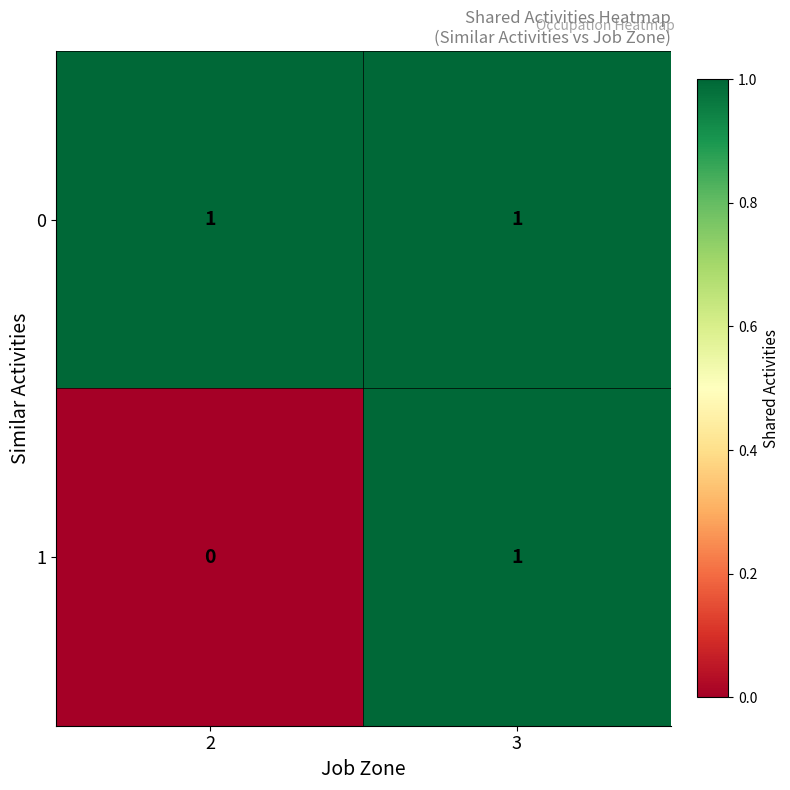

Count the number of categories in the chart.

2